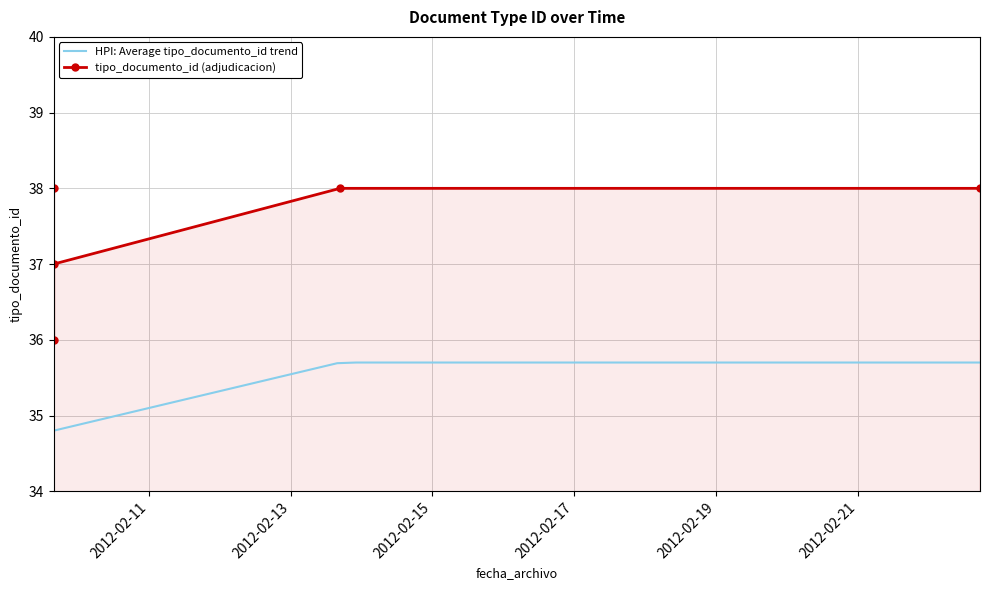

Reading right to left, extract all data points from this chart.

37	36	38	38	38